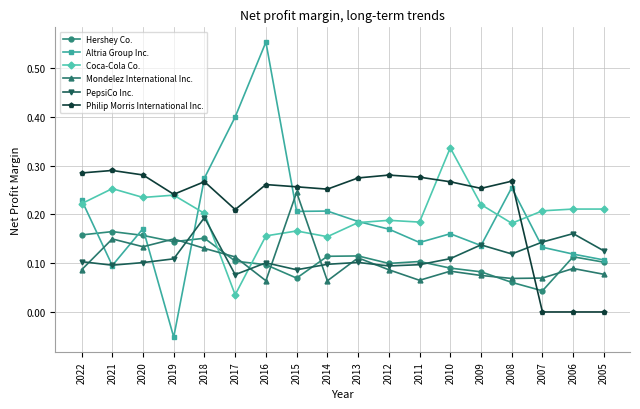

Which series ends up on top after the final intersection of PepsiCo Inc. and Philip Morris International Inc.?

PepsiCo Inc.